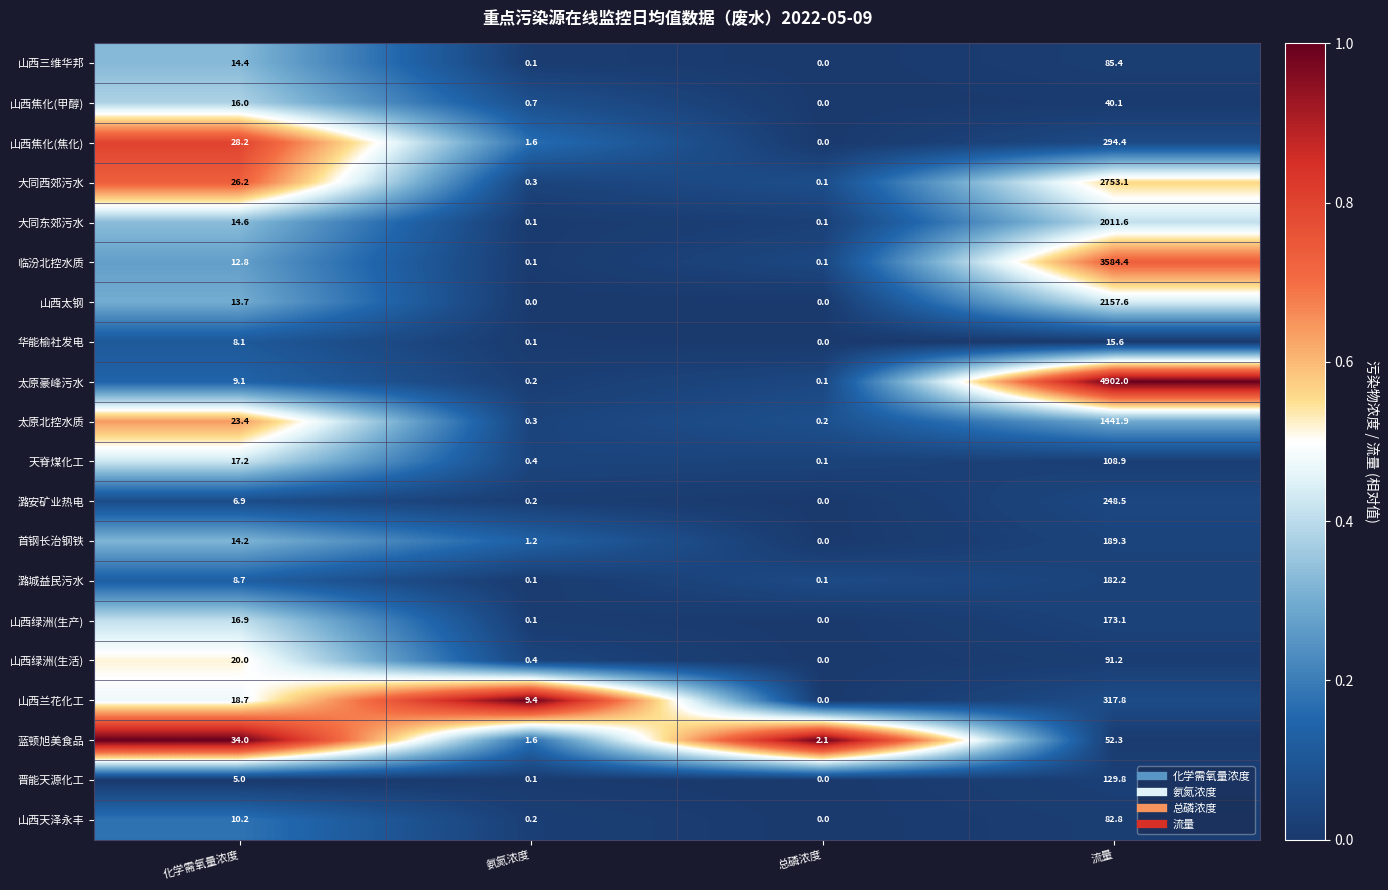

Which series has the largest total across all categories?

太原豪峰污水